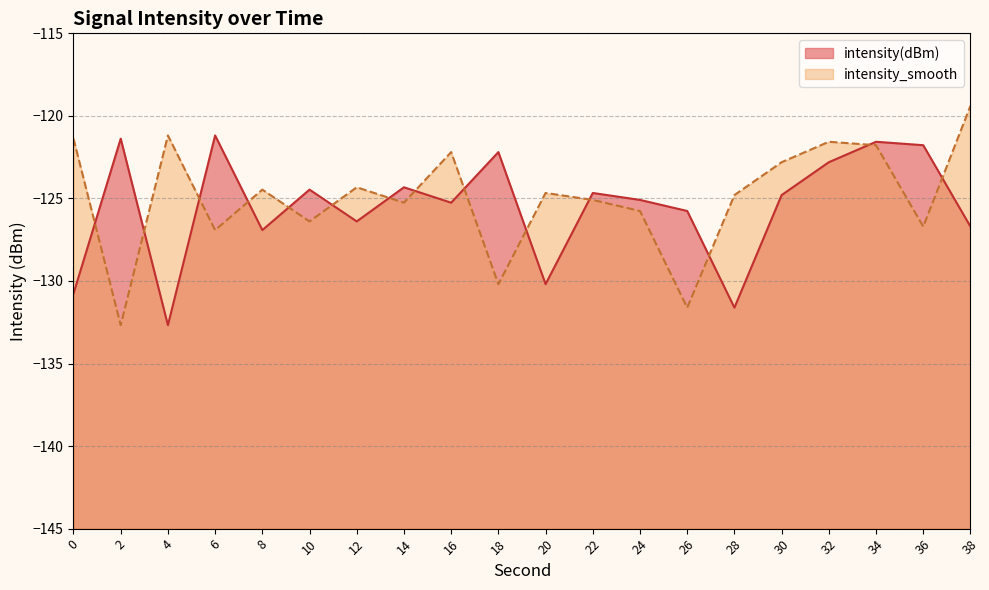

True or false: intensity(dBm) has a value of -197.9 at 36.

False